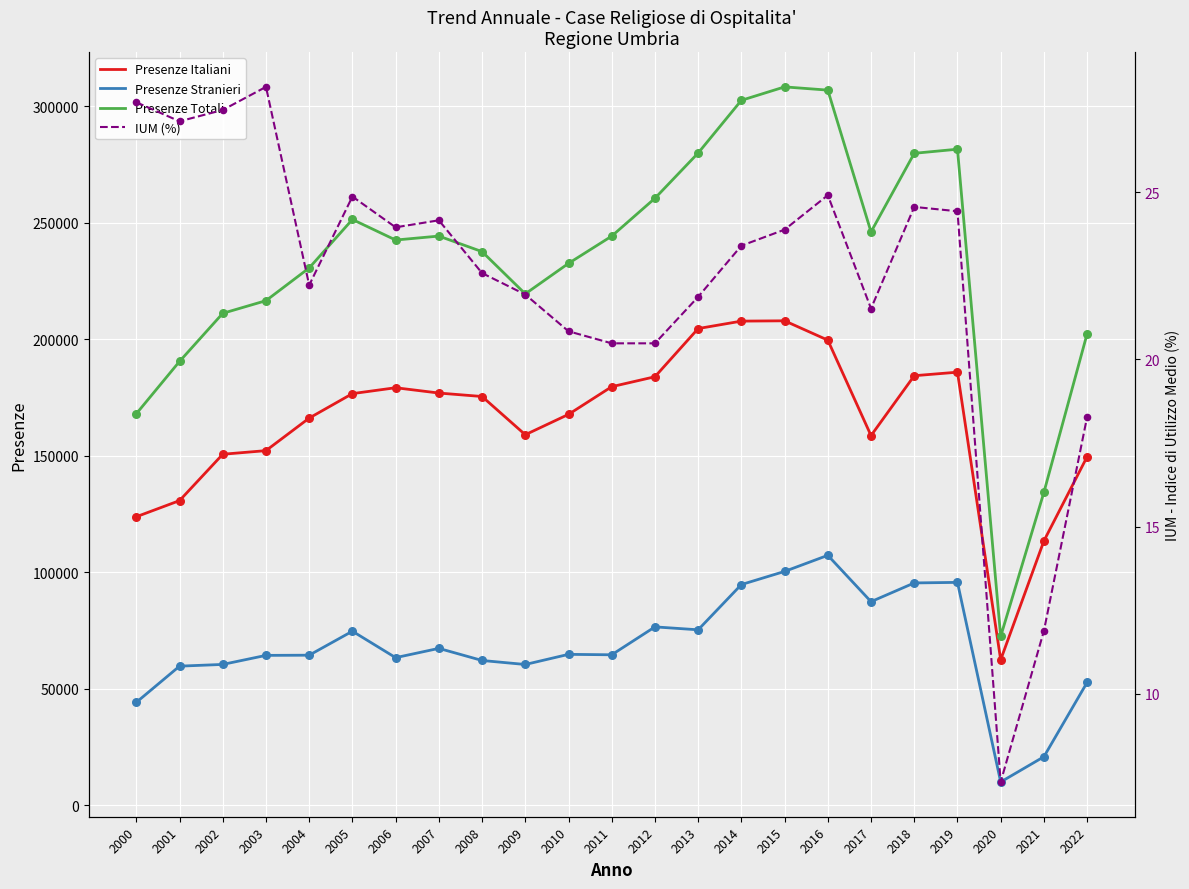

Is the value of IUM (%) at 2016 greater than the value of Presenze Stranieri at 2014?

No